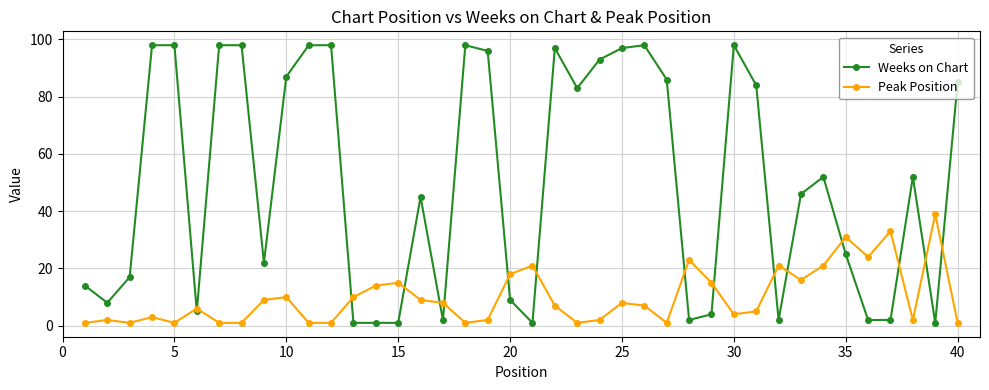

How many series are shown in this chart?

2